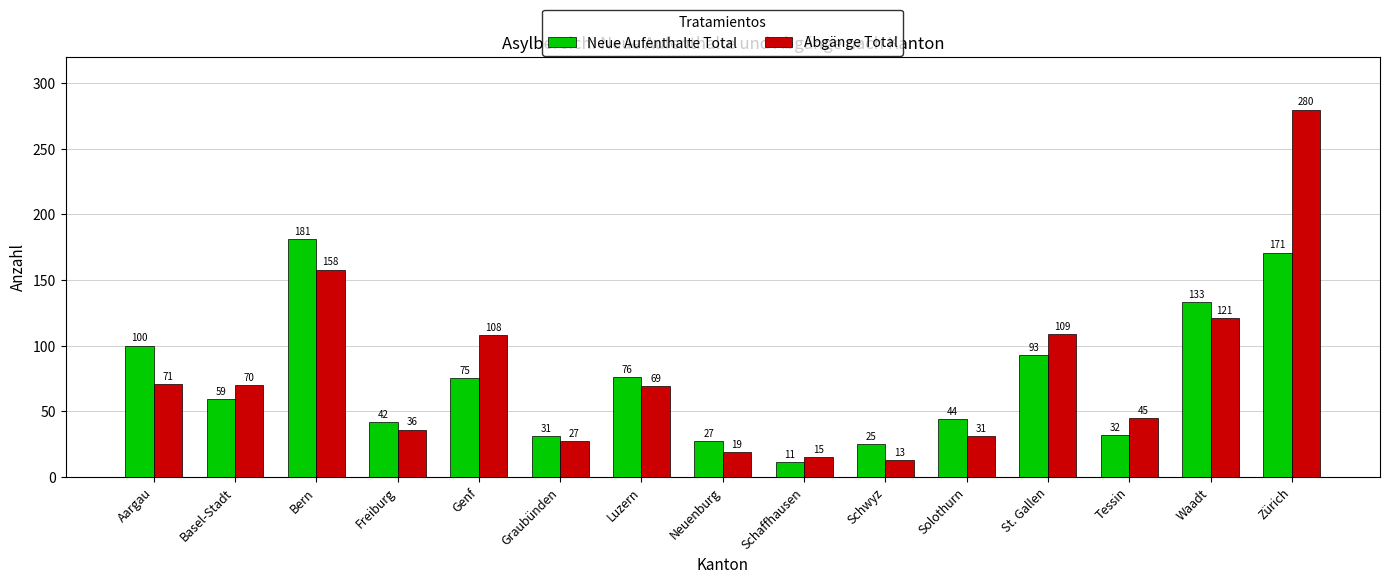

Is it true that Neue Aufenthalte Total equals 13 at Freiburg?

False